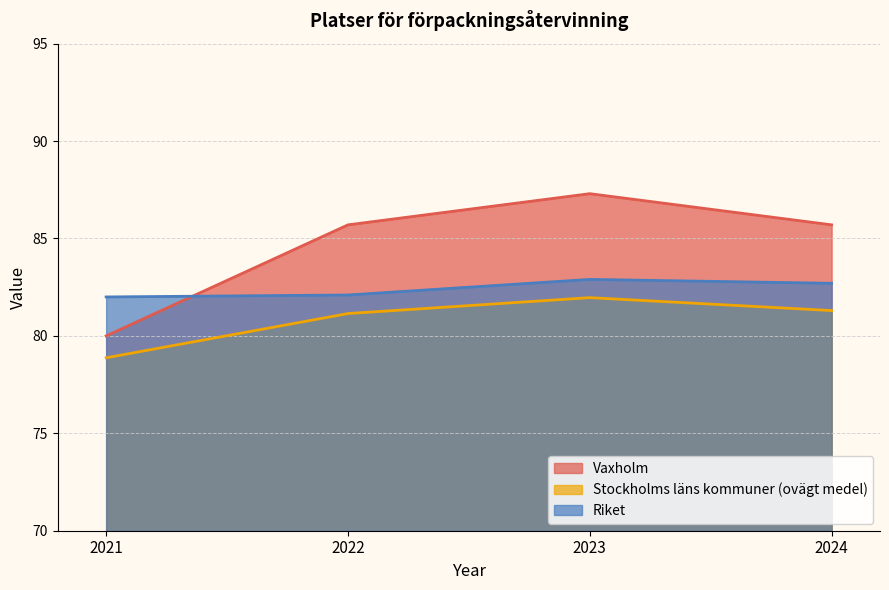

How many lines are shown in the chart?

3